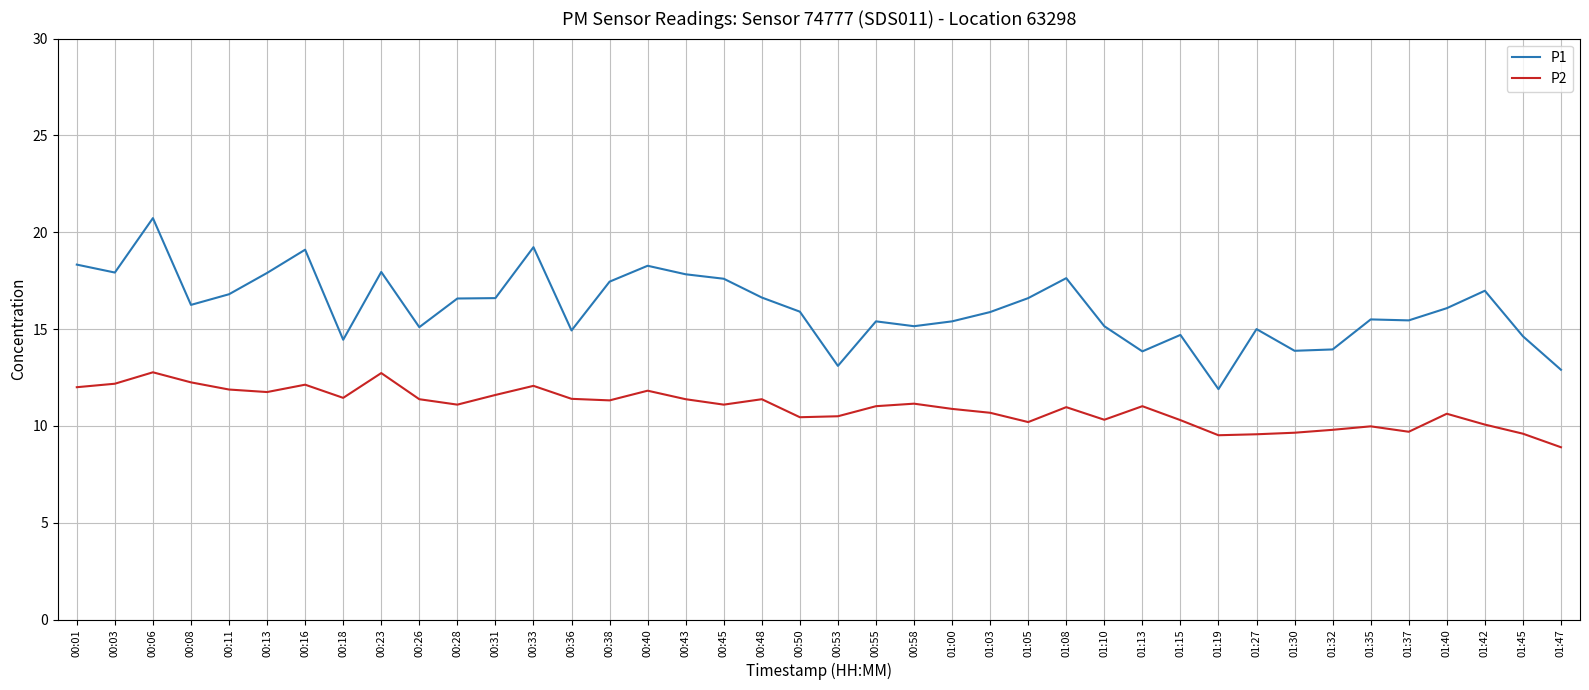

At which category does P2 reach its first local peak?

00:06